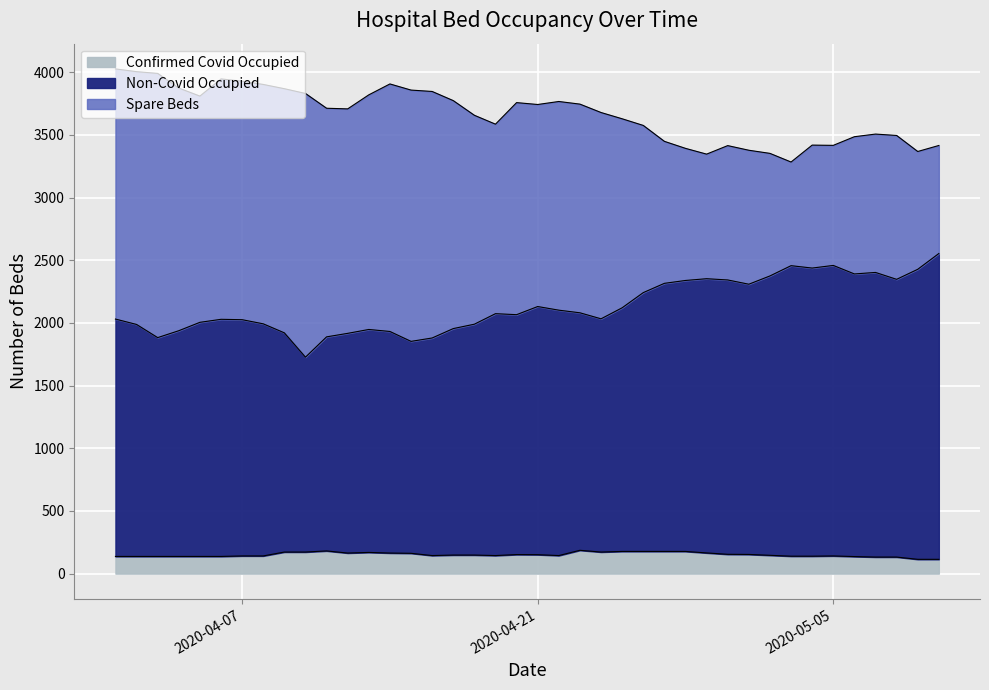

What is the maximum value for Confirmed Covid Occupied?

186